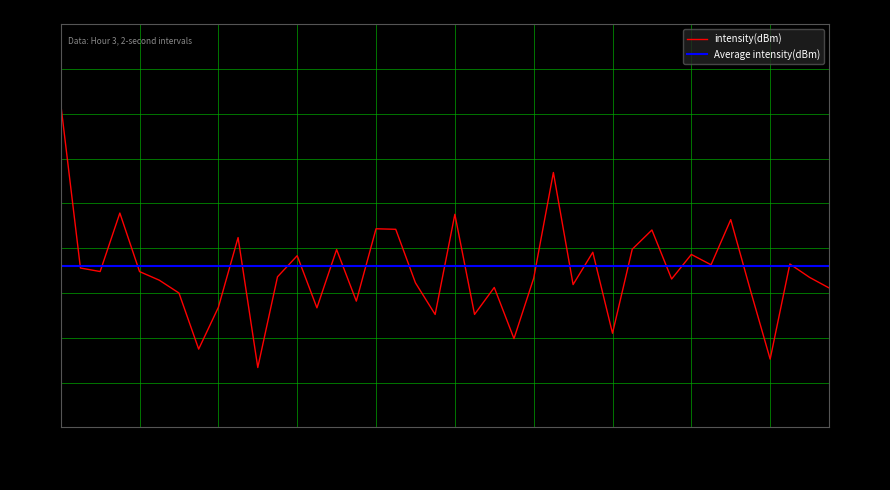

What is the label of the 15th point from the left?

14